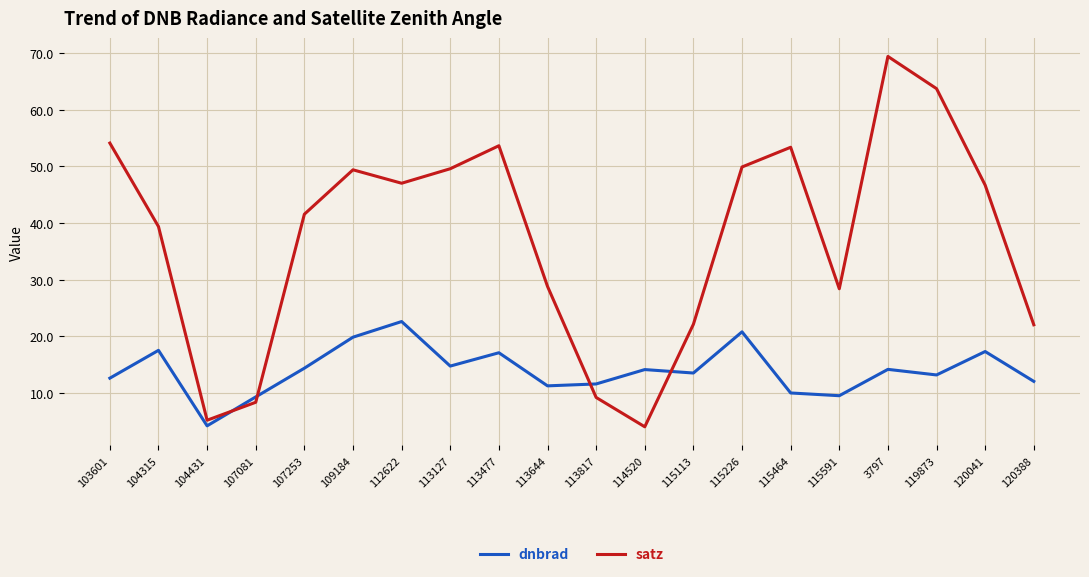

Is it true that dnbrad equals 14.4 at 107253?

True